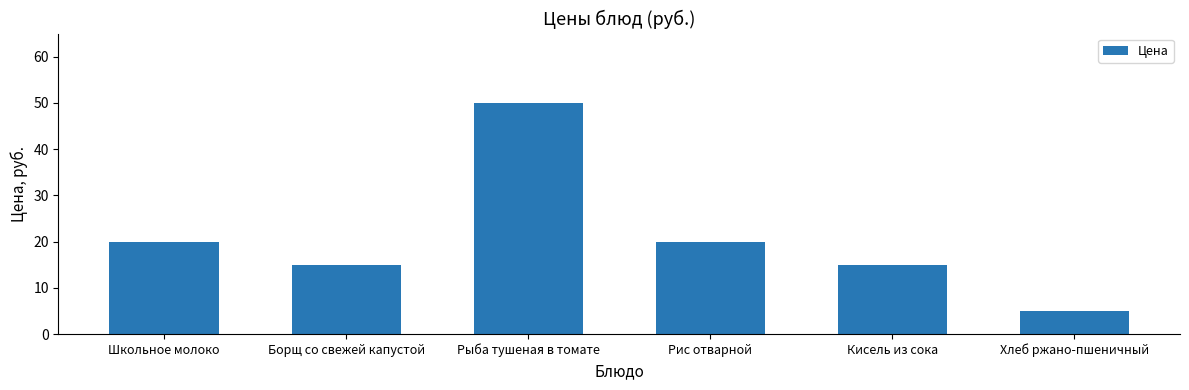

Reading right to left, transcribe all the data shown in this chart.

Хлеб ржано-пшеничный=5	Кисель из сока=15	Рис отварной=20	Рыба тушеная в томате=50	Борщ со свежей капустой=15	Школьное молоко=20